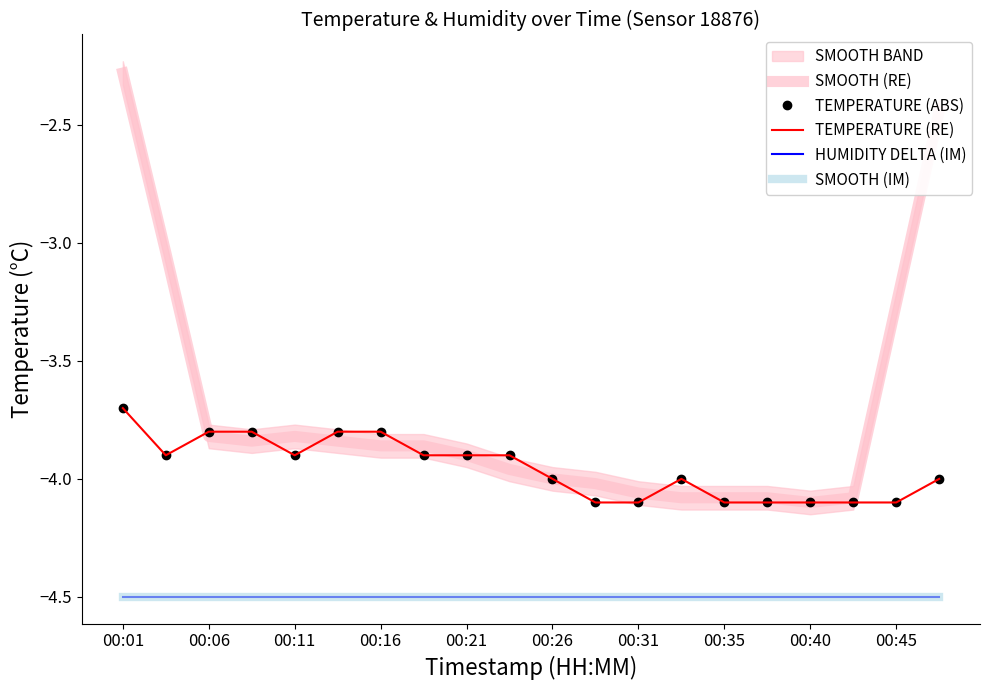

Between 00:45 and 17, which series saw the biggest shift?

TEMPERATURE (ABS)